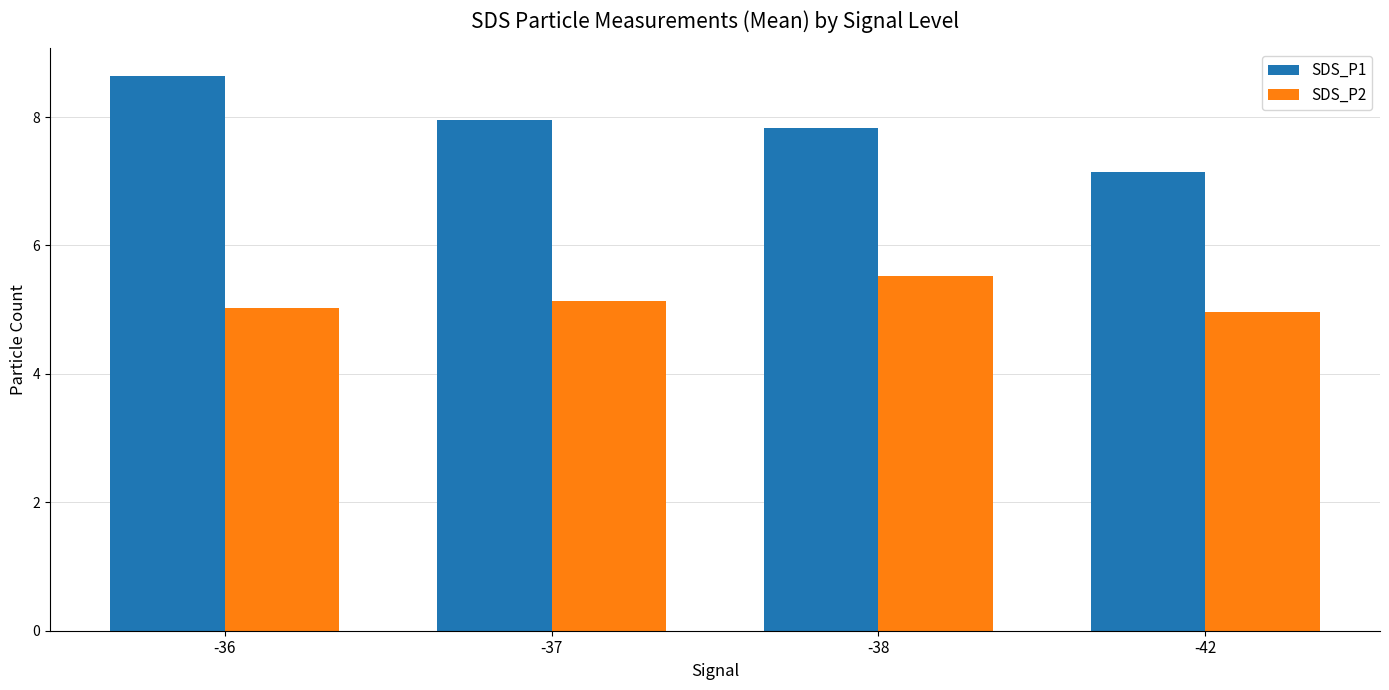

The SDS_P1 series shows 8.0 at -37. True or false?

True